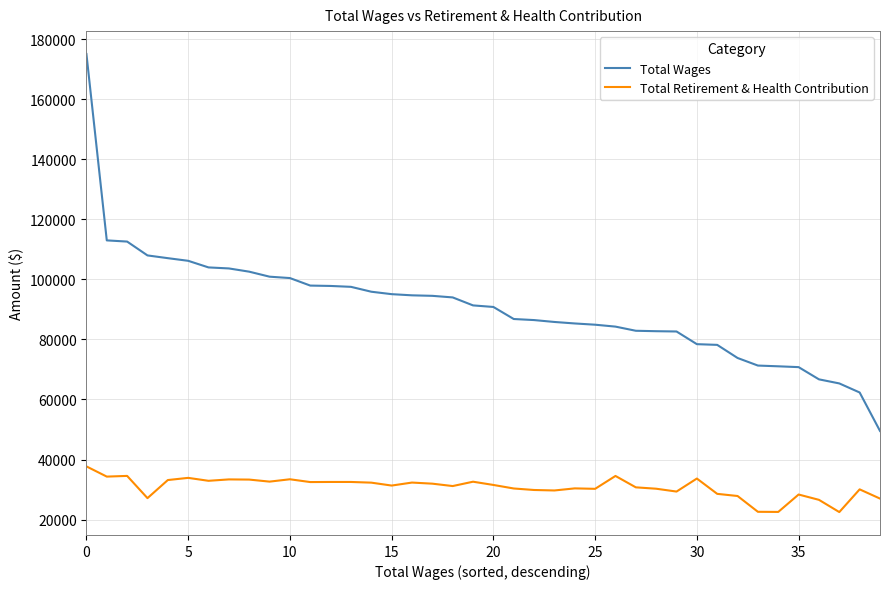

Which series has the largest total across all categories?

Total Wages